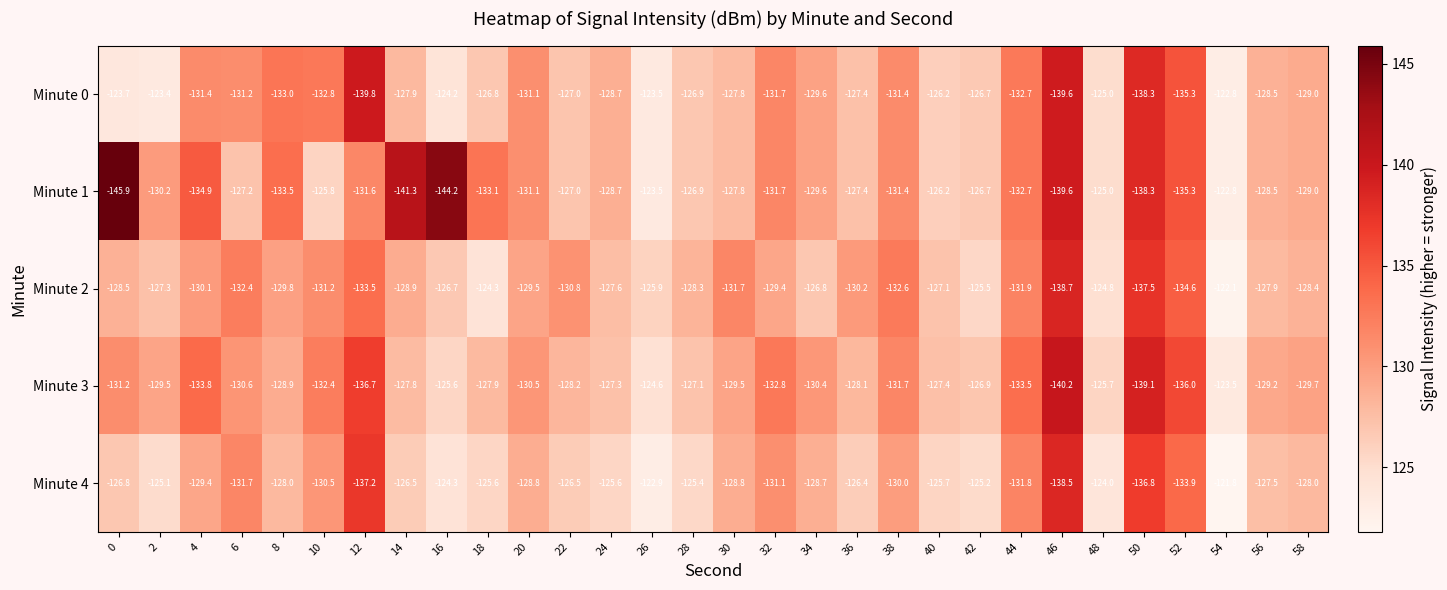

Which series has the largest total across all categories?

Minute 4